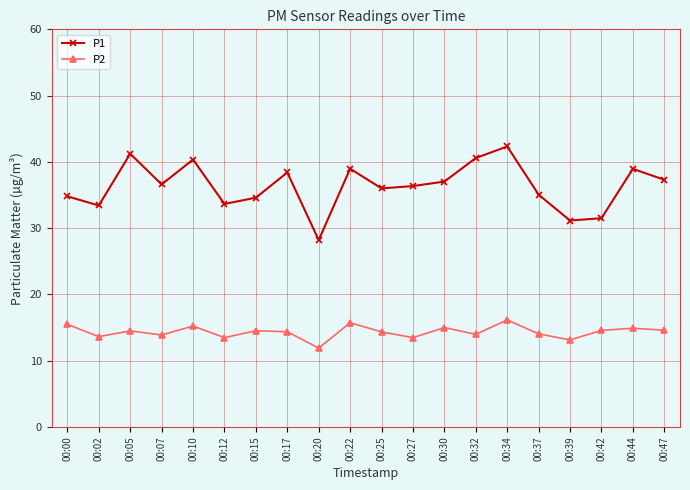

What is the approximate value of P1 at 00:07?

36.6